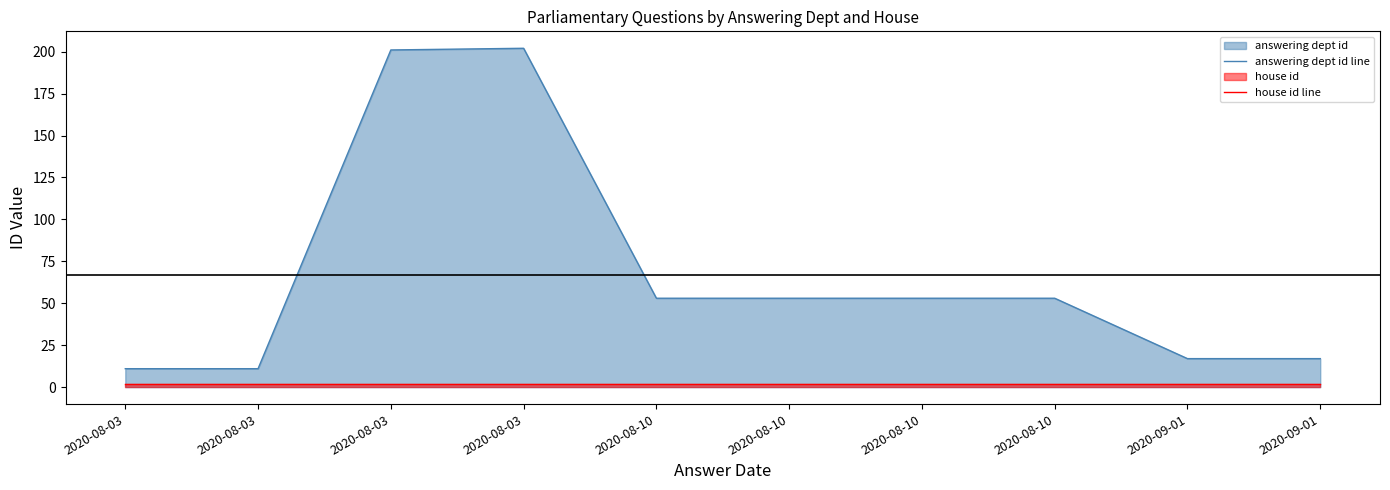

How many lines are shown in the chart?

2